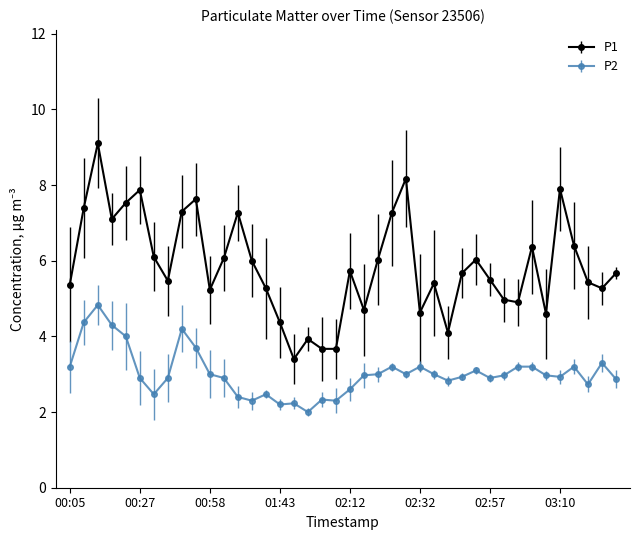

What is the smallest value displayed?

2.0